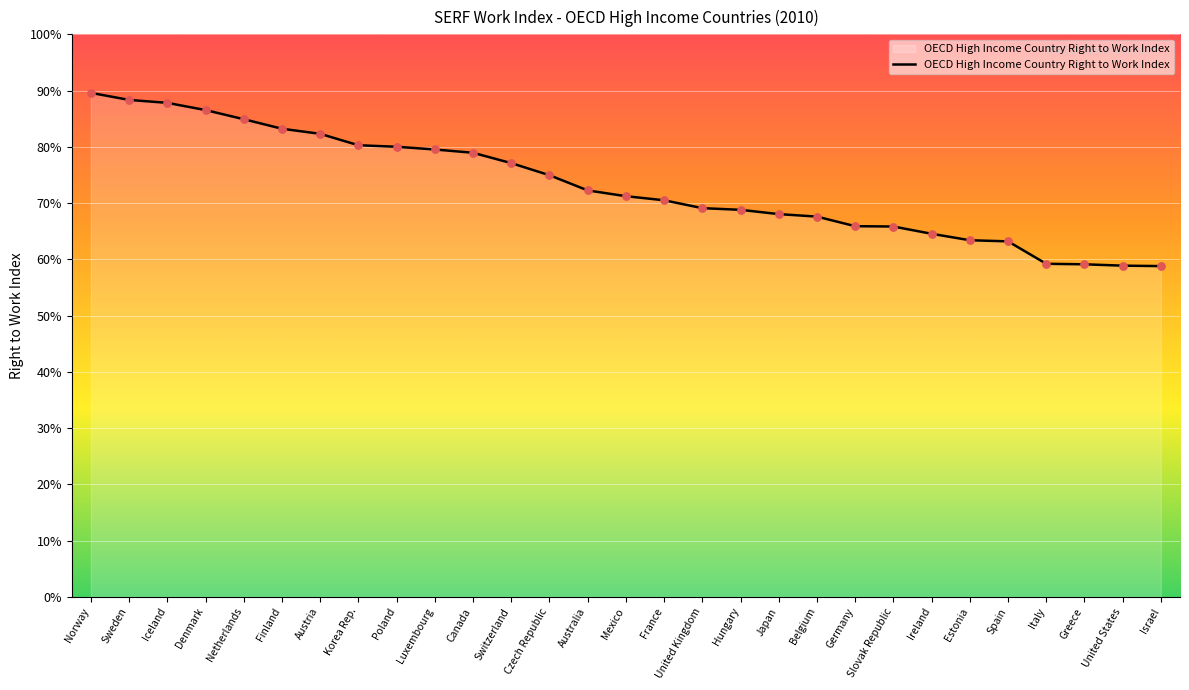

Between Iceland and Slovak Republic, which is larger?

Iceland